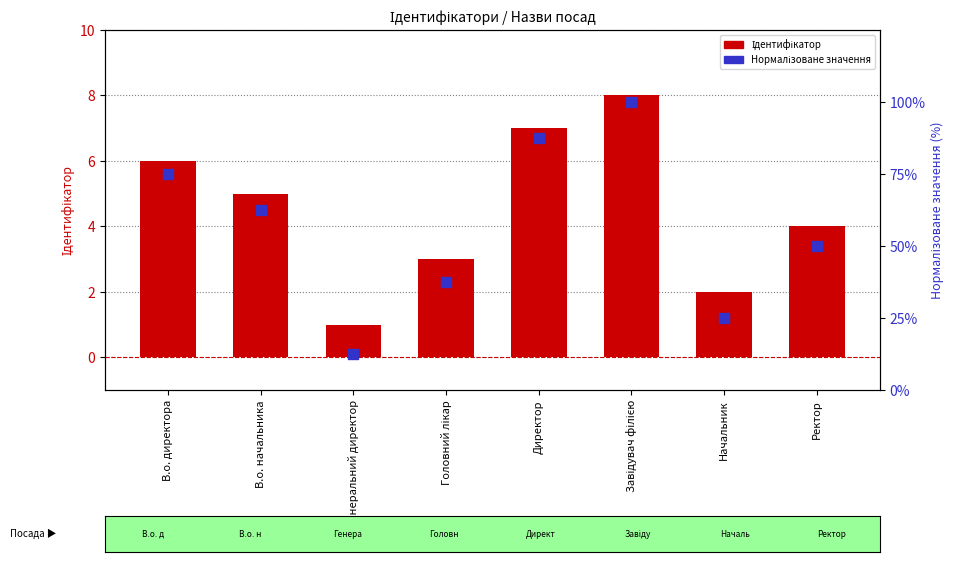

At which category is the sum across all series the highest?

Завідувач філією